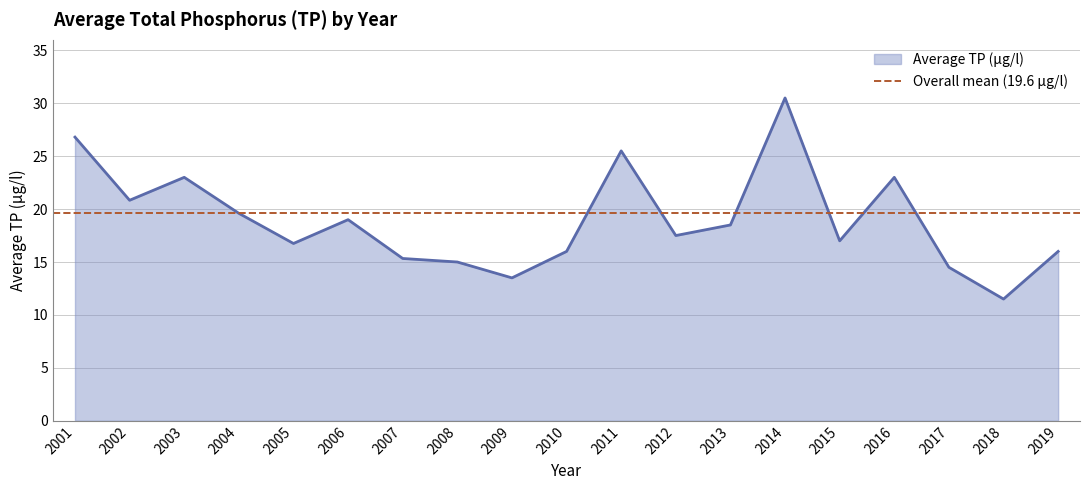

The chart shows a value of 17.0 at 2015. True or false?

True